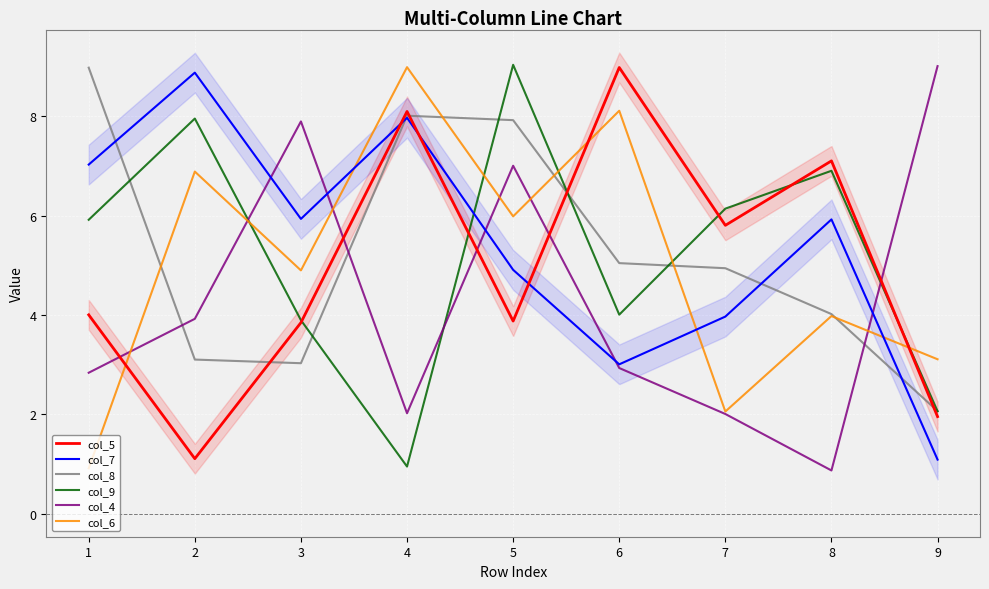

Reading left to right, extract all data points from this chart.

col_5: 1=4.0	2=1.1	3=3.8	4=8.1	5=3.9	6=9.0	7=5.8	8=7.1	9=2.0
col_7: 1=7.0	2=8.9	3=5.9	4=8.0	5=4.9	6=3.0	7=4.0	8=5.9	9=1.1
col_8: 1=9.0	2=3.1	3=3.0	4=8.0	5=7.9	6=5.0	7=4.9	8=4.0	9=2.1
col_9: 1=5.9	2=8.0	3=3.9	4=0.9	5=9.0	6=4.0	7=6.1	8=6.9	9=2.1
col_4: 1=2.8	2=3.9	3=7.9	4=2.0	5=7.0	6=2.9	7=2.0	8=0.9	9=9.0
col_6: 1=0.9	2=6.9	3=4.9	4=9.0	5=6.0	6=8.1	7=2.1	8=4.0	9=3.1